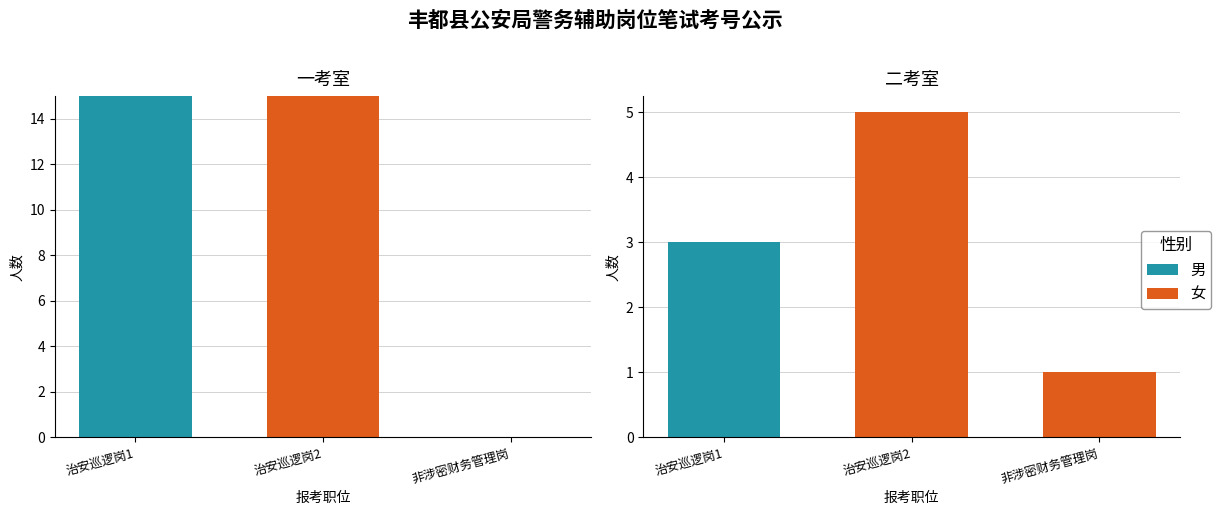

Rank the series at 治安巡逻岗2 from lowest to highest value.

男, 女